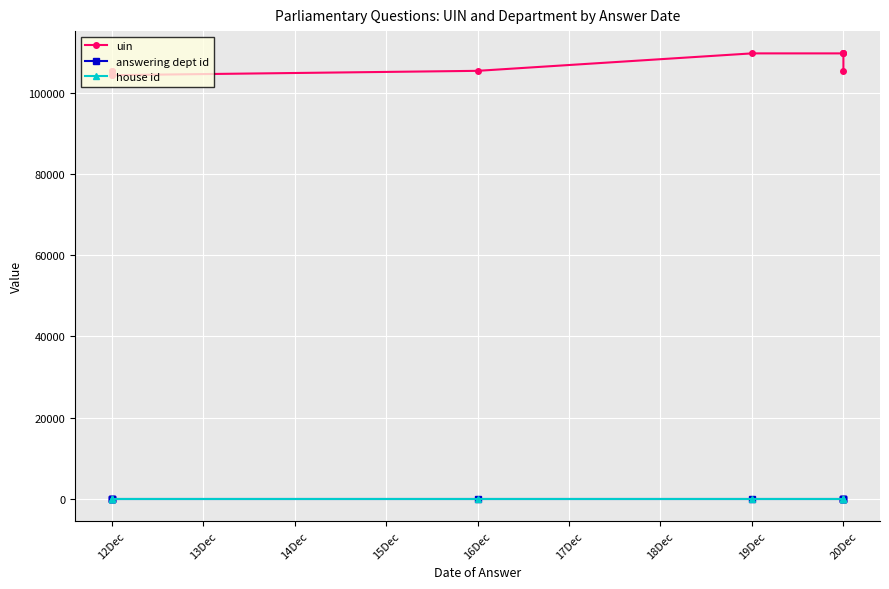

True or false: uin and answering dept id cross at least once.

False